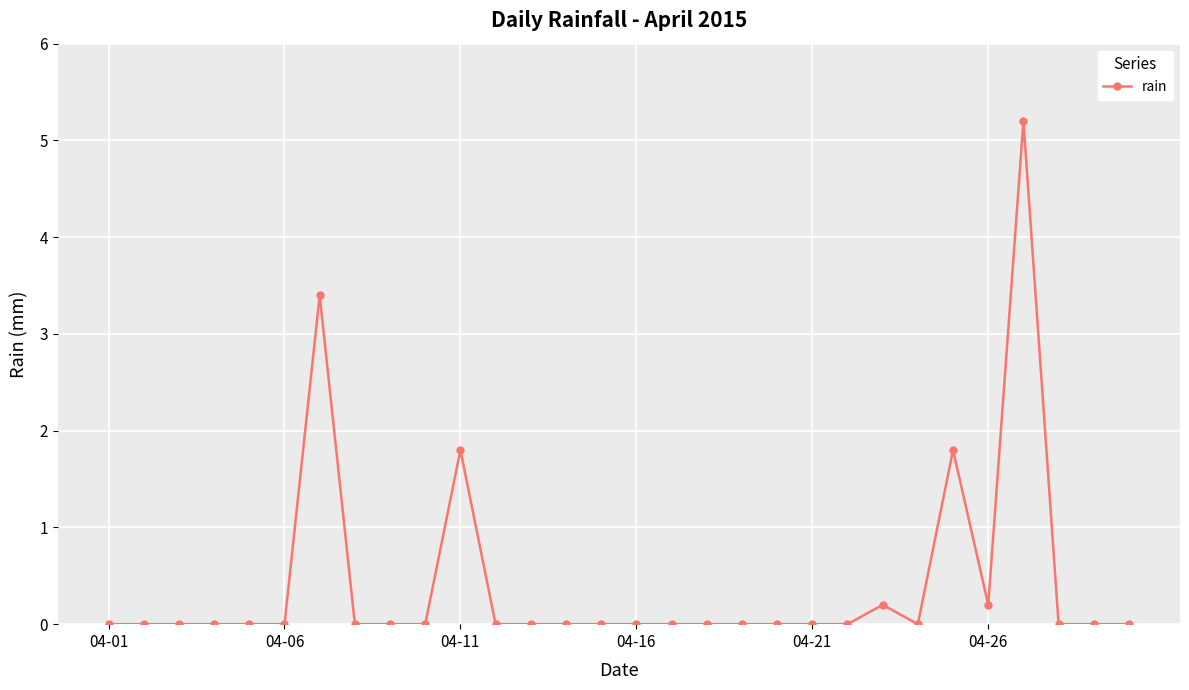

What is the average value?

0.4